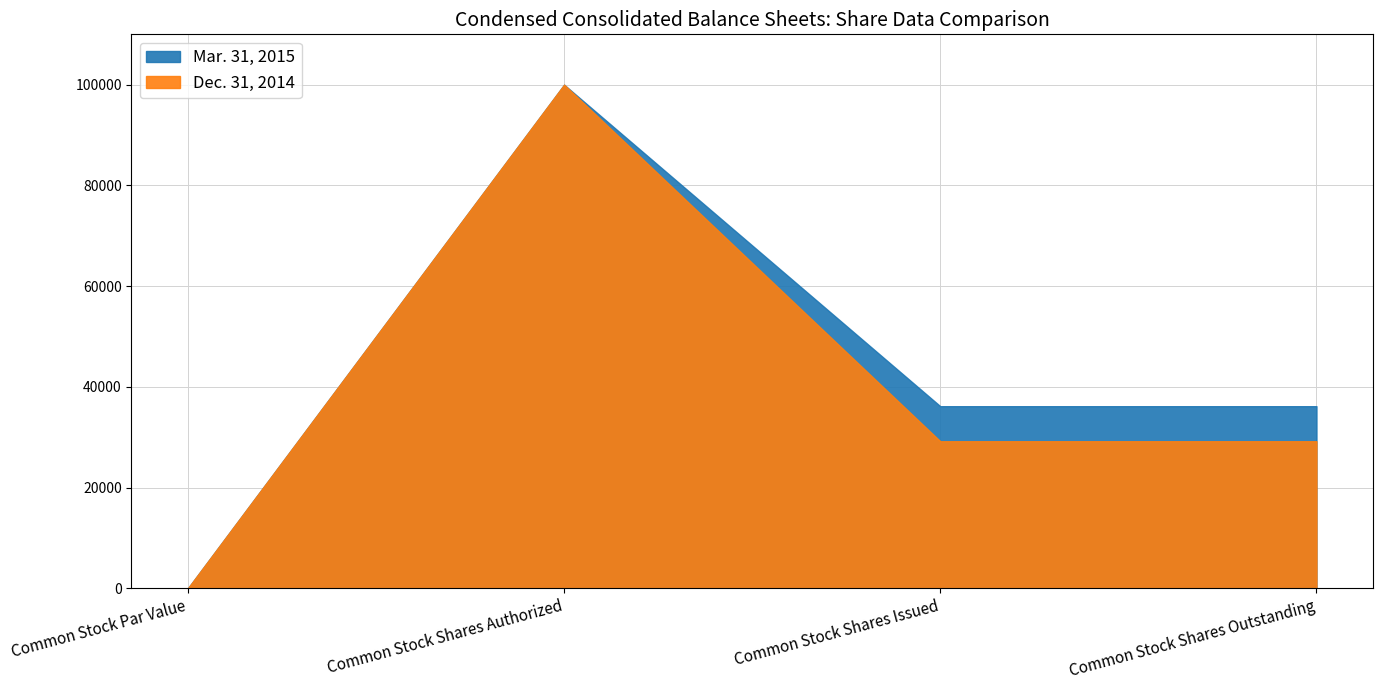

Does the chart display data point markers on the line(s)?

No